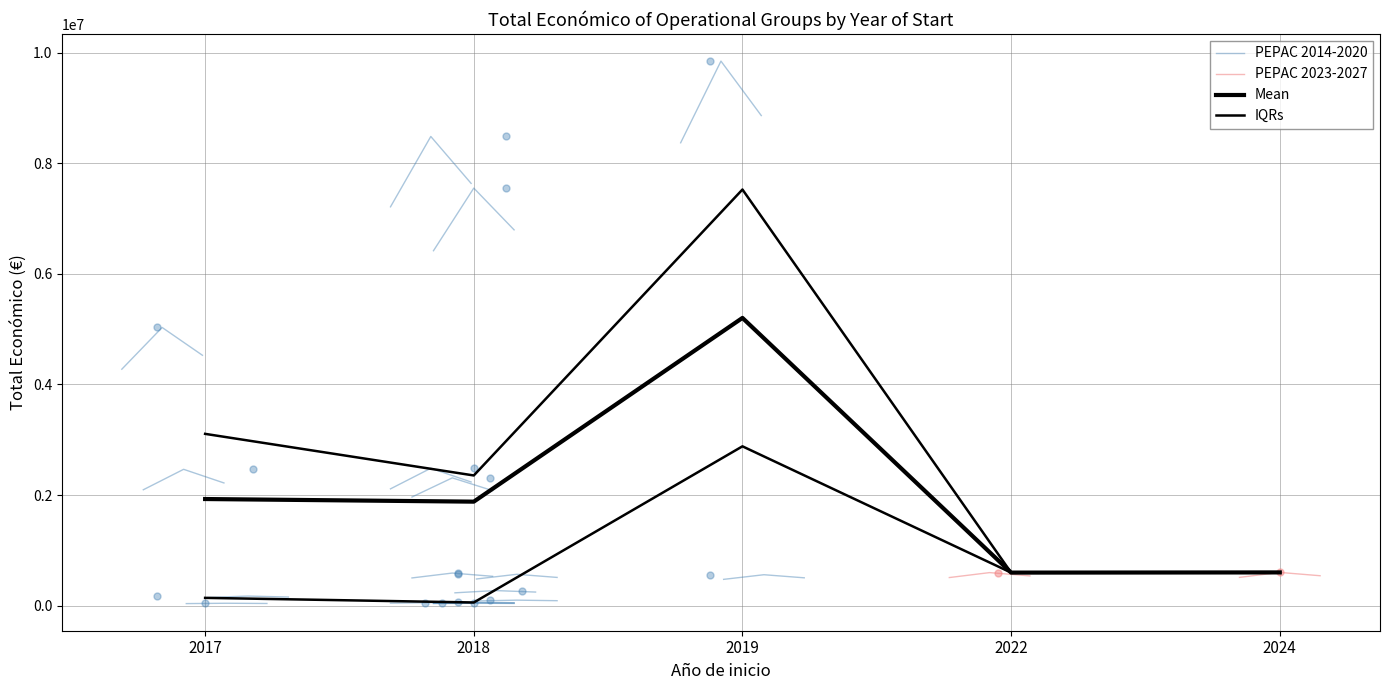

The value at 6 is 307232. True or false?

False